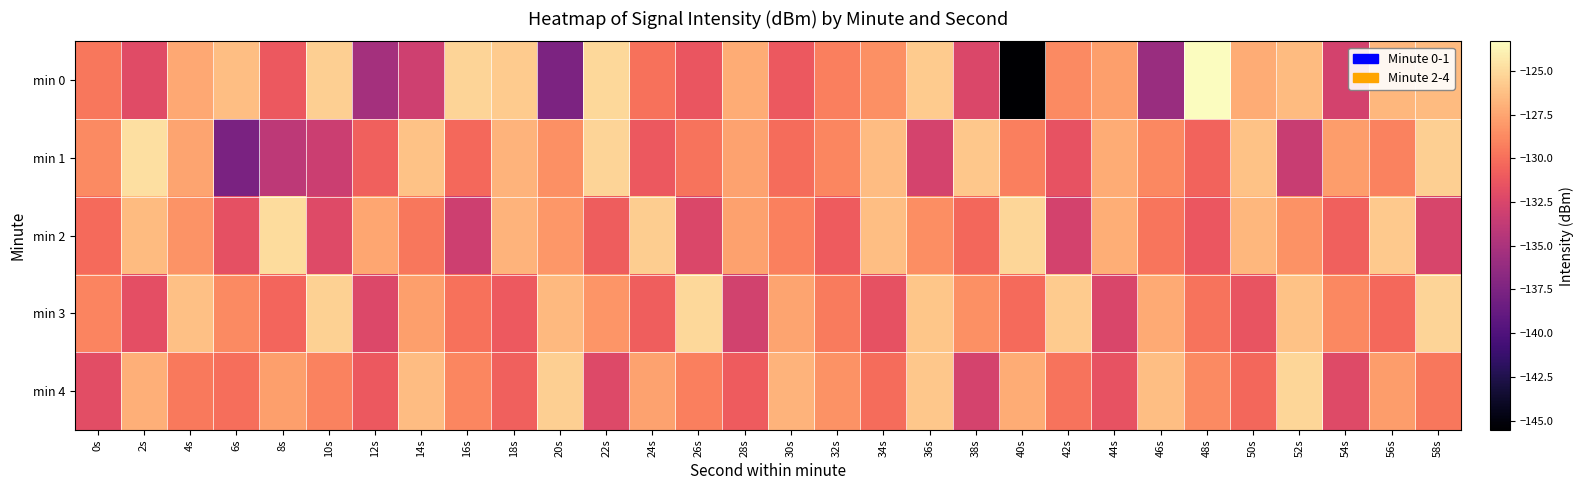

What is the total value across all series at 54s?

-652.3